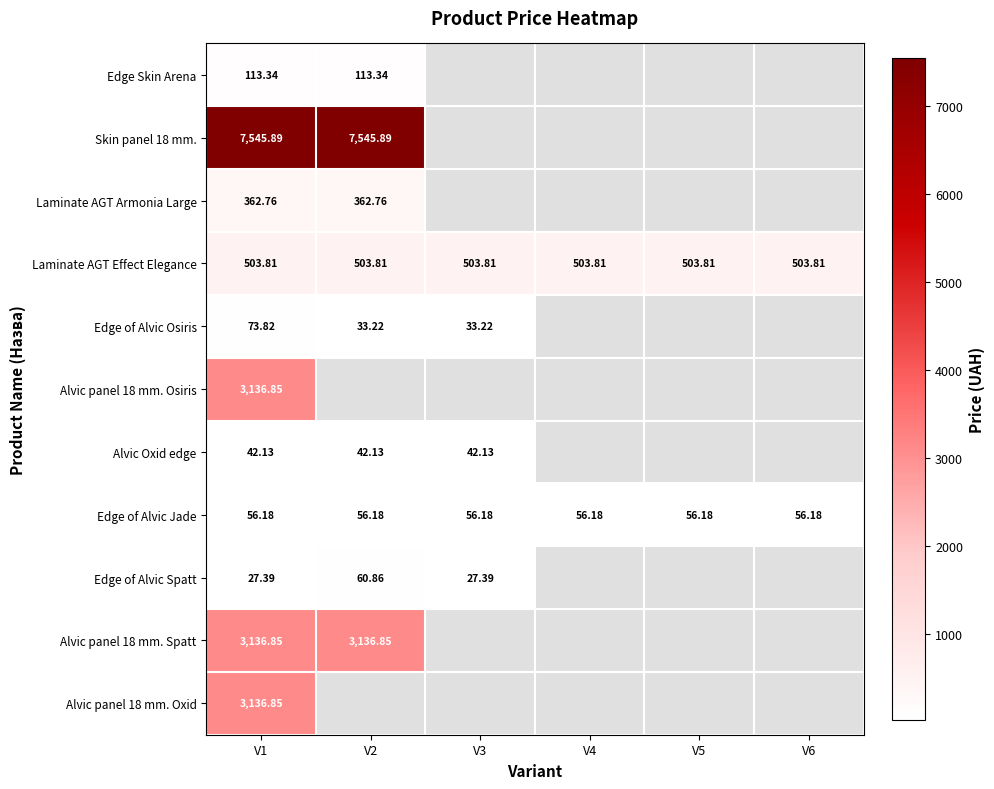

At which category is the sum across all series the highest?

V1